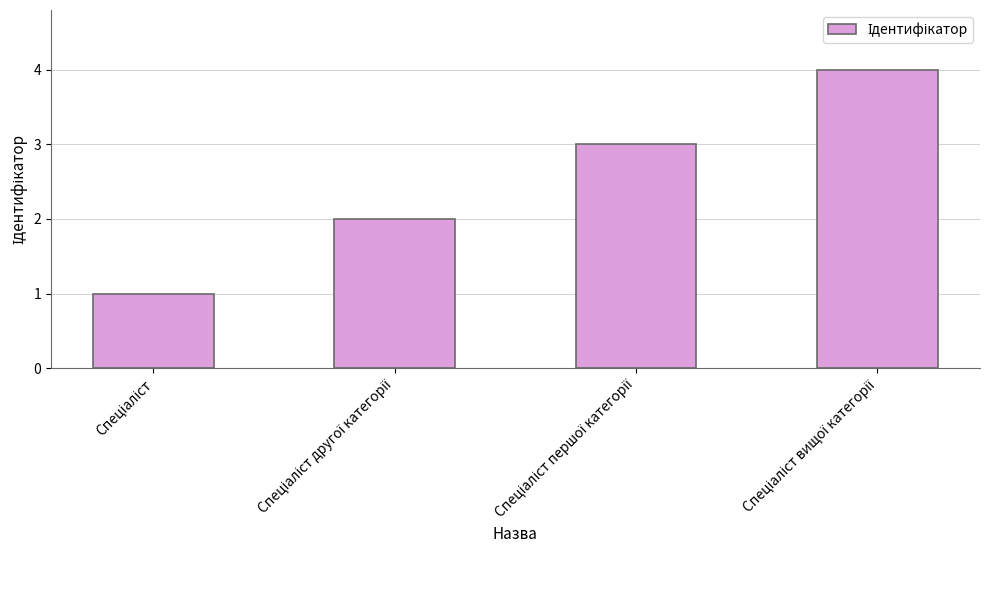

What is the sum of all values?

10